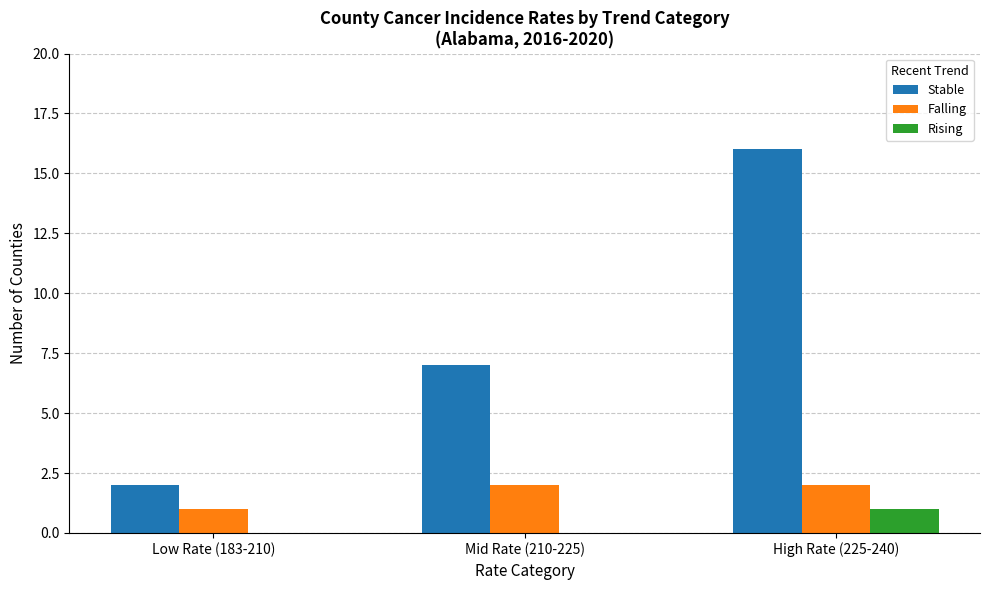

Reading left to right, list all the values displayed in this chart.

Stable: 2	7	16
Falling: 1	2	2
Rising: 0	0	1